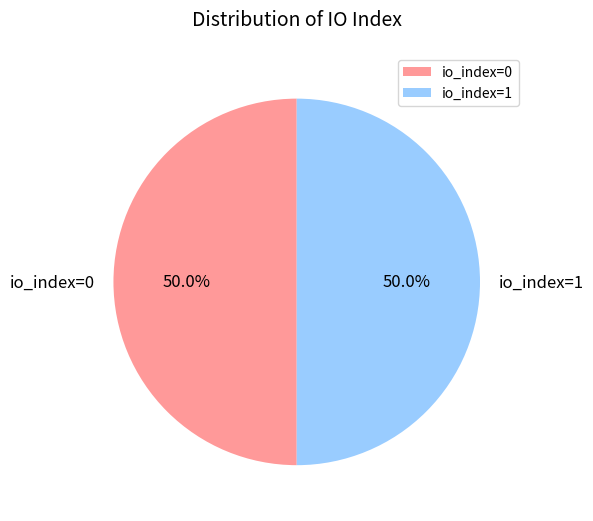

What is the ratio of the value at io_index=0 to the value at io_index=1?

1.0